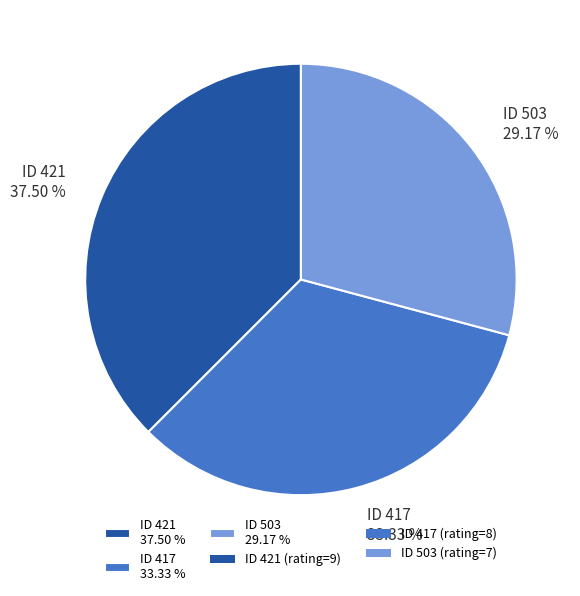

Is there any slice that represents more than half of the pie?

No